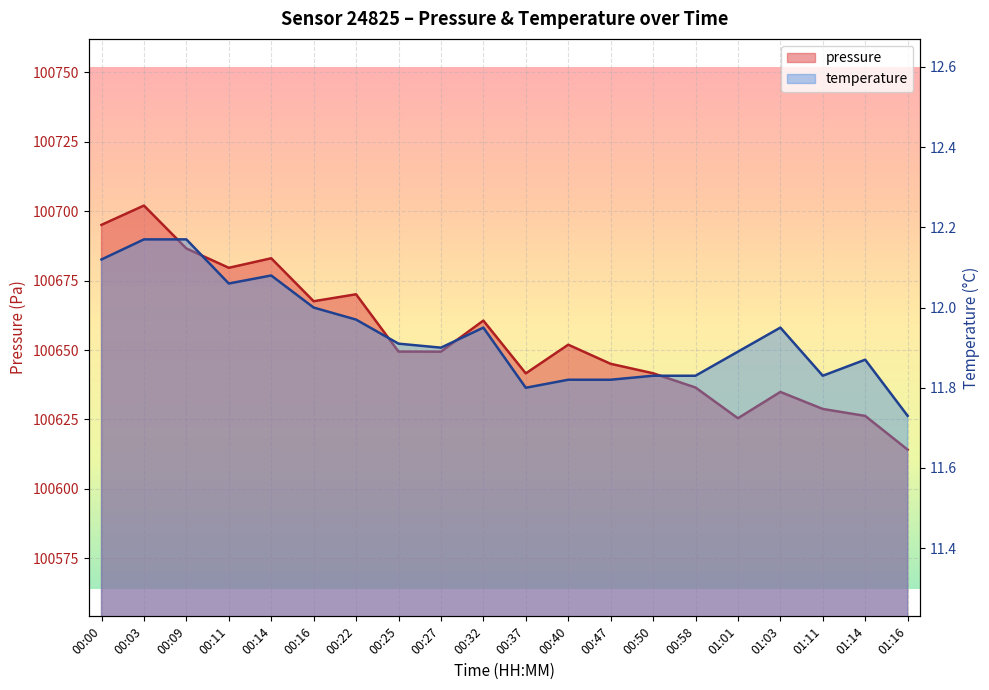

How many lines are shown in the chart?

2